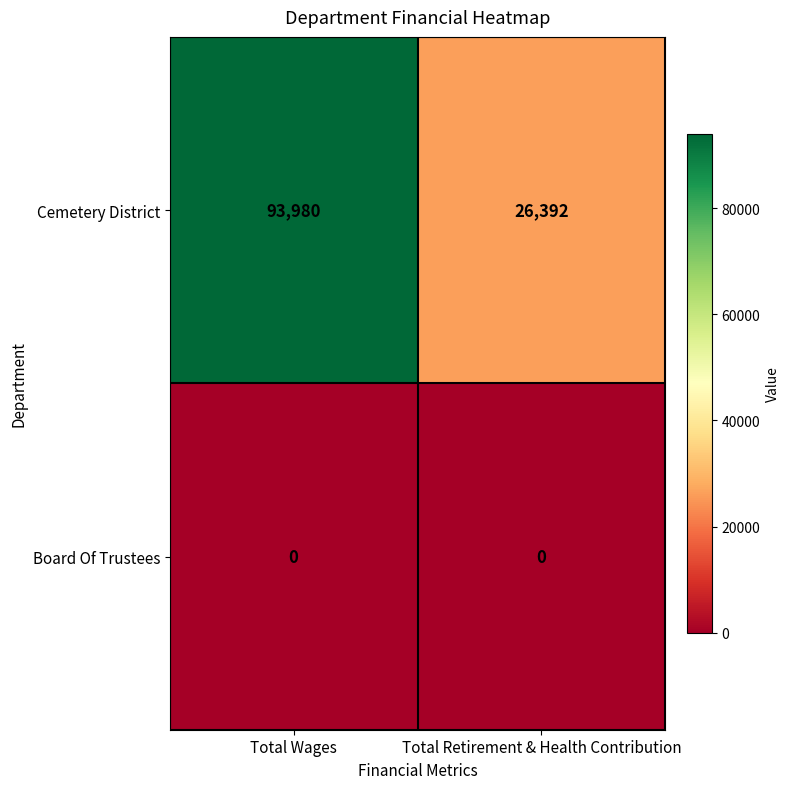

What is the difference between the maximum and minimum values in the Cemetery District series?

67588